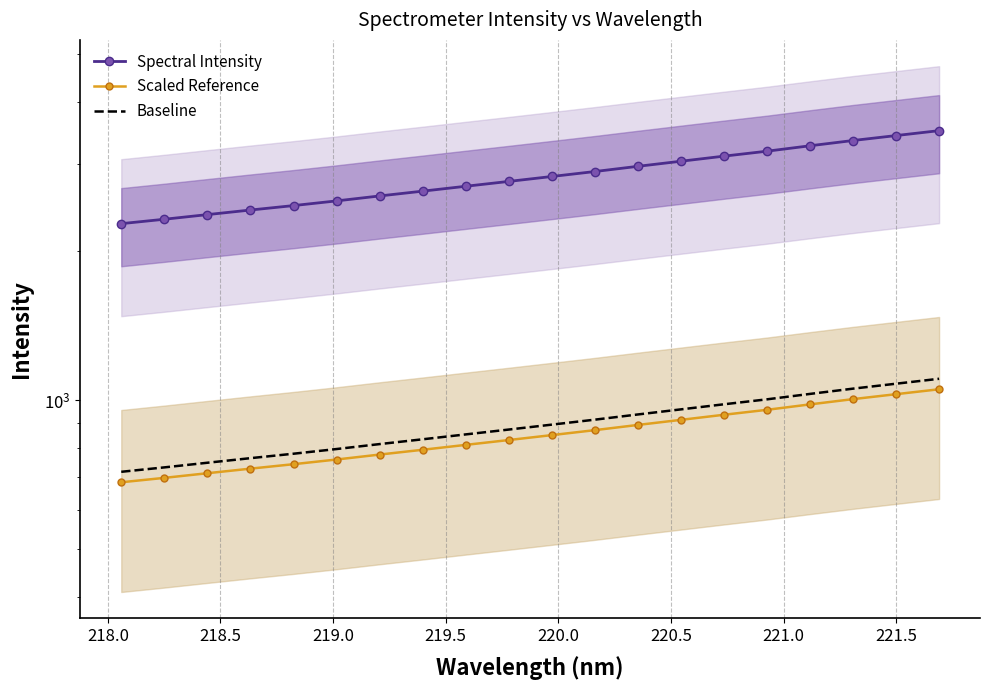

True or false: Scaled Reference and Baseline intersect in this chart.

False